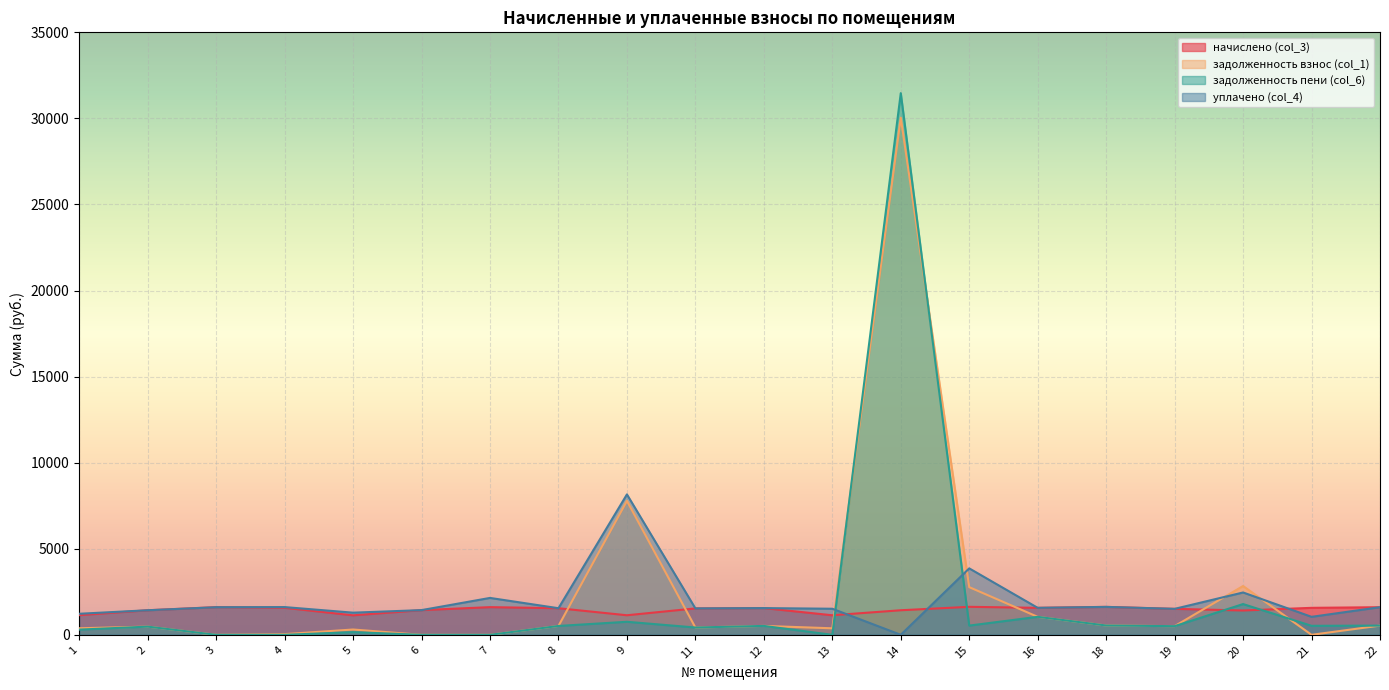

Reading left to right, what are all the values shown in this chart?

начислено (col_3): 1=1143.0	2=1426.9	3=1607.5	4=1570.7	5=1131.9	6=1434.2	7=1607.5	8=1544.8	9=1135.6	11=1533.8	12=1552.2	13=1135.6	14=1426.9	15=1626.0	16=1567.0	18=1622.3	19=1508.0	20=1412.1	21=1567.0	22=1603.9
задолженность взнос (col_1): 1=381.0	2=475.6	3=0.0	4=40.1	5=308.2	6=0.0	7=0.0	8=515.0	9=7778.1	11=423.6	12=517.4	13=378.5	14=30039.8	15=2769.2	16=1044.7	18=540.8	19=502.7	20=2834.2	21=0.0	22=534.6
задолженность пени (col_6): 1=301.7	2=475.6	3=0.0	4=0.0	5=153.8	6=0.0	7=0.0	8=515.0	9=757.1	11=423.6	12=517.4	13=0.0	14=31466.6	15=535.7	16=1044.7	18=540.8	19=502.7	20=1786.9	21=522.3	22=534.6
уплачено (col_4): 1=1222.3	2=1426.9	3=1603.2	4=1610.7	5=1286.3	6=1434.2	7=2143.4	8=1544.8	9=8156.6	11=1533.8	12=1552.2	13=1514.1	14=0.0	15=3859.4	16=1567.0	18=1622.3	19=1508.0	20=2459.4	21=1044.7	22=1603.9